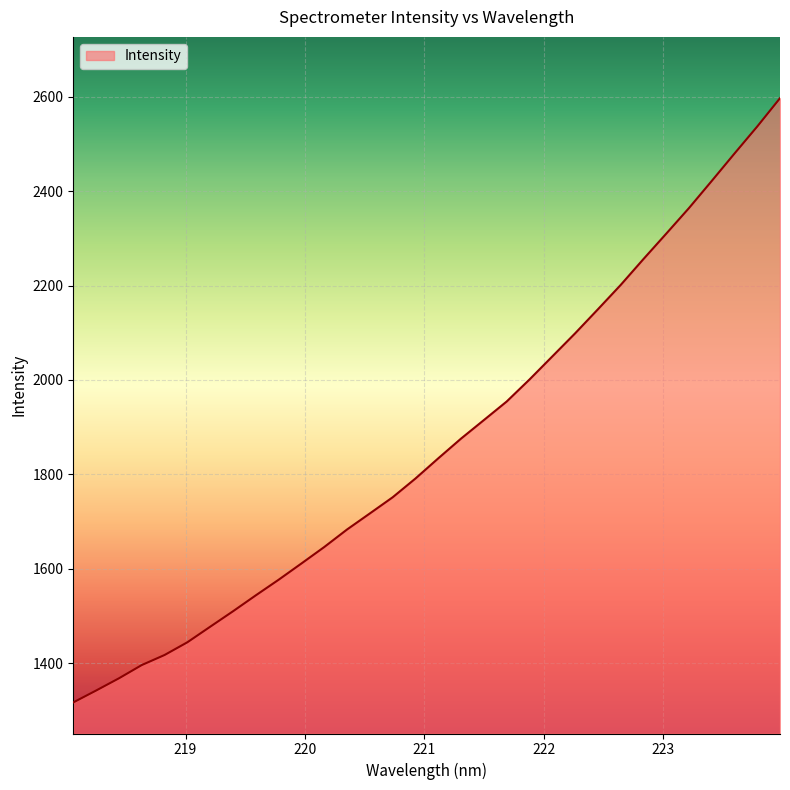

What is the greatest value displayed?

2597.0